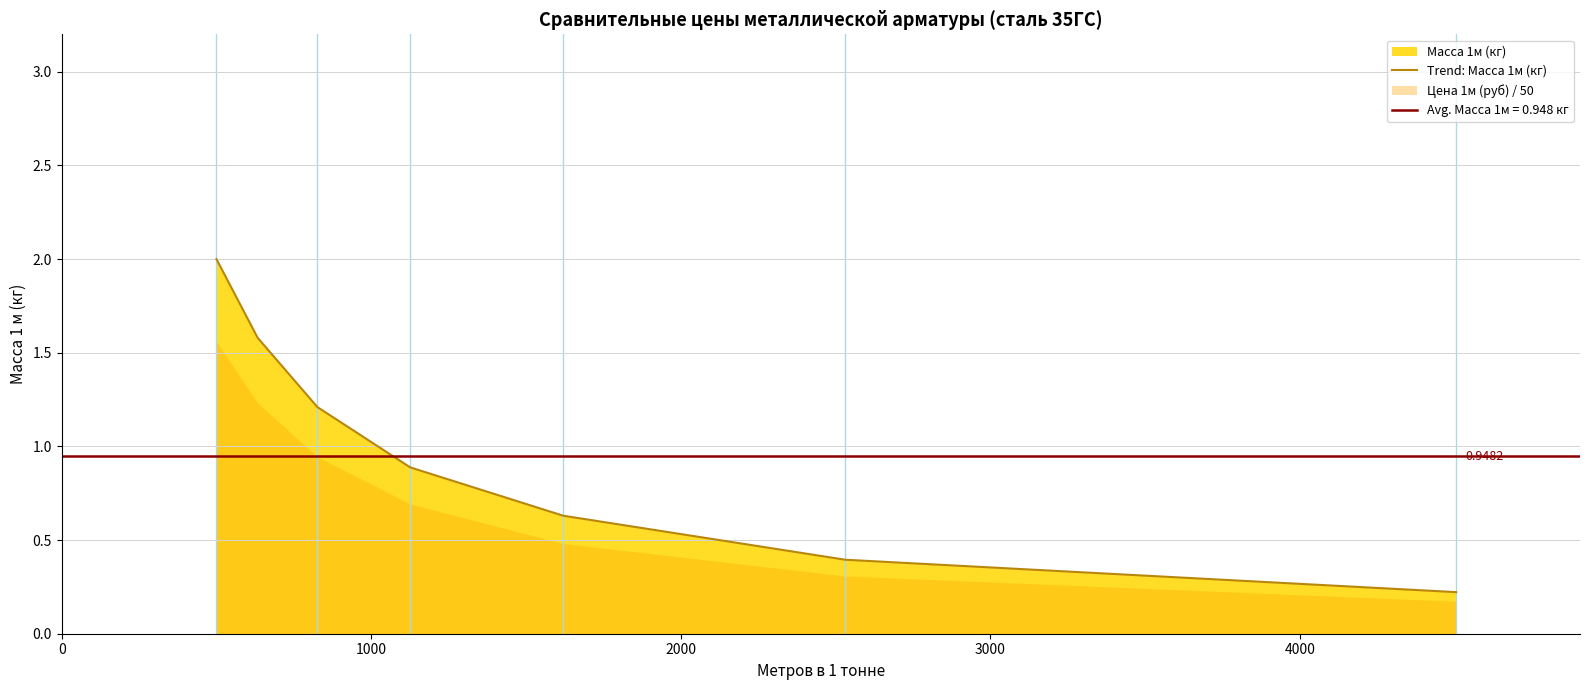

How many lines are shown in the chart?

1